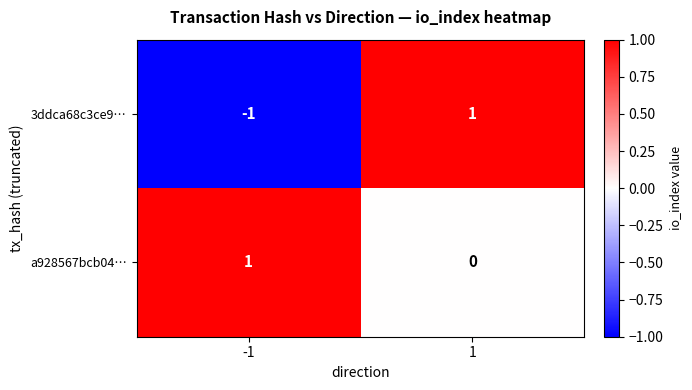

True or false: 3ddca68c3ce9… has a value of -1 at -1.

True